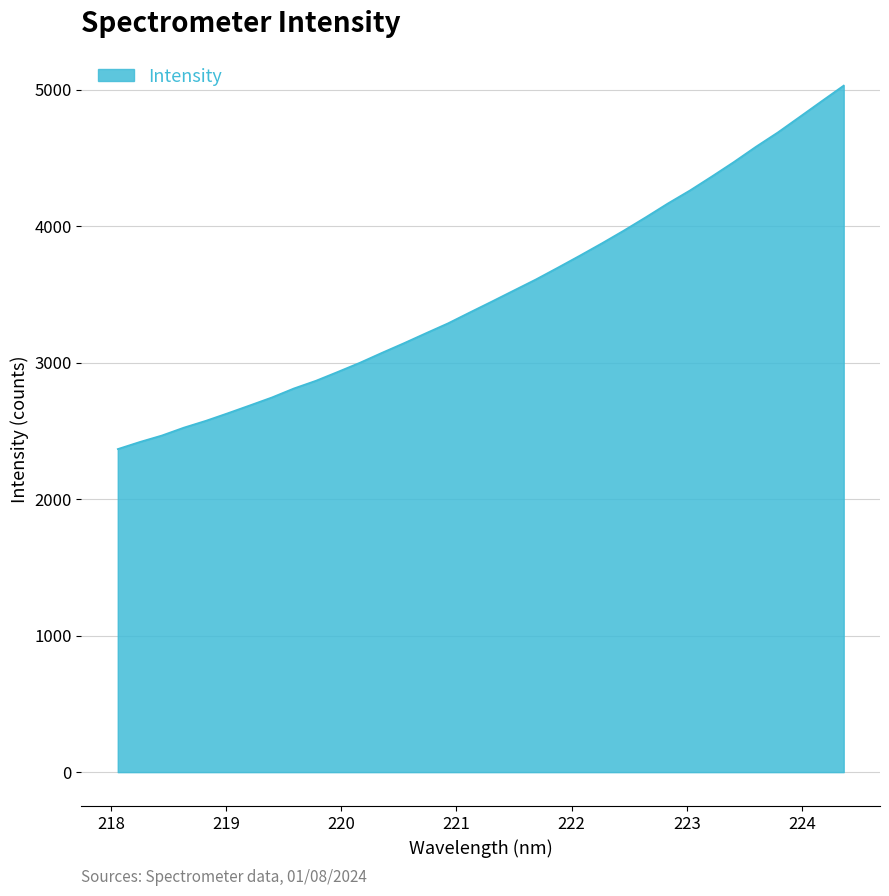

What is the difference between the maximum and minimum values?

2662.3